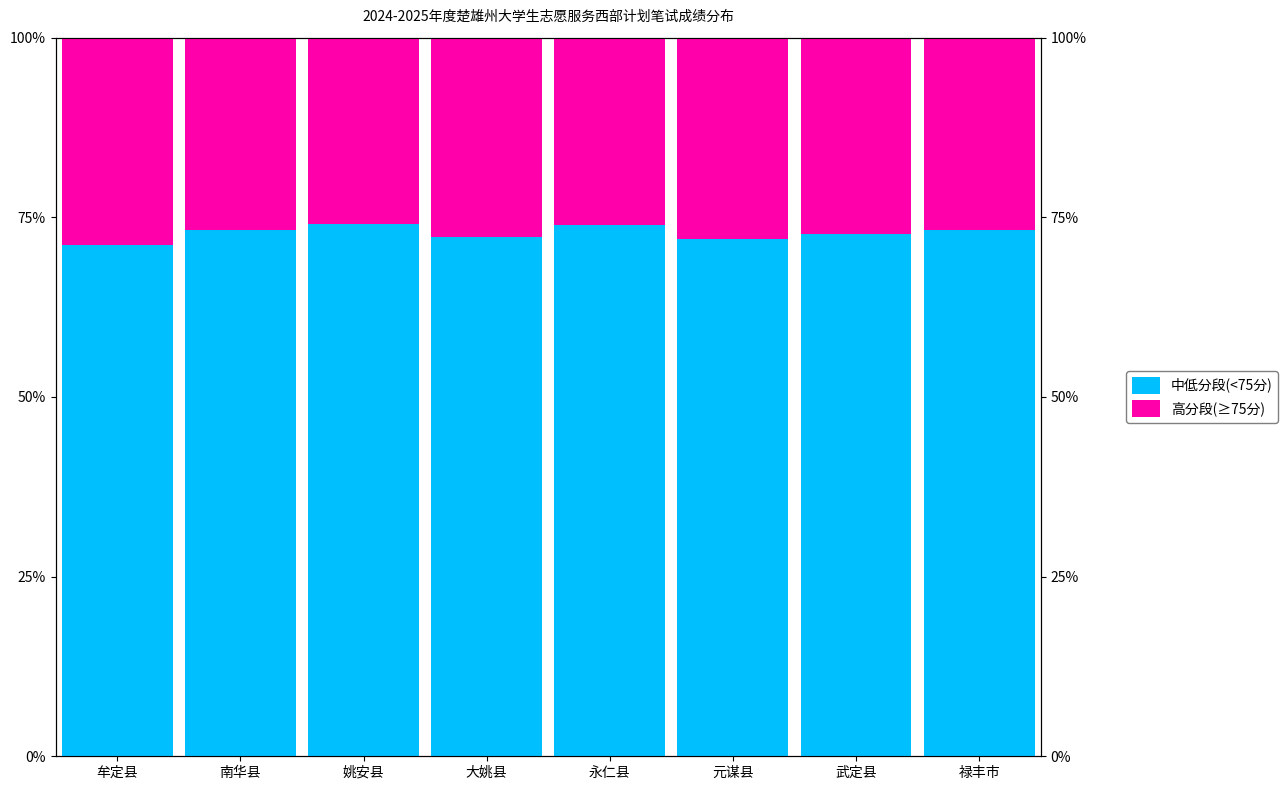

What is the sum of all 高分段(≥75分) values?

217.3